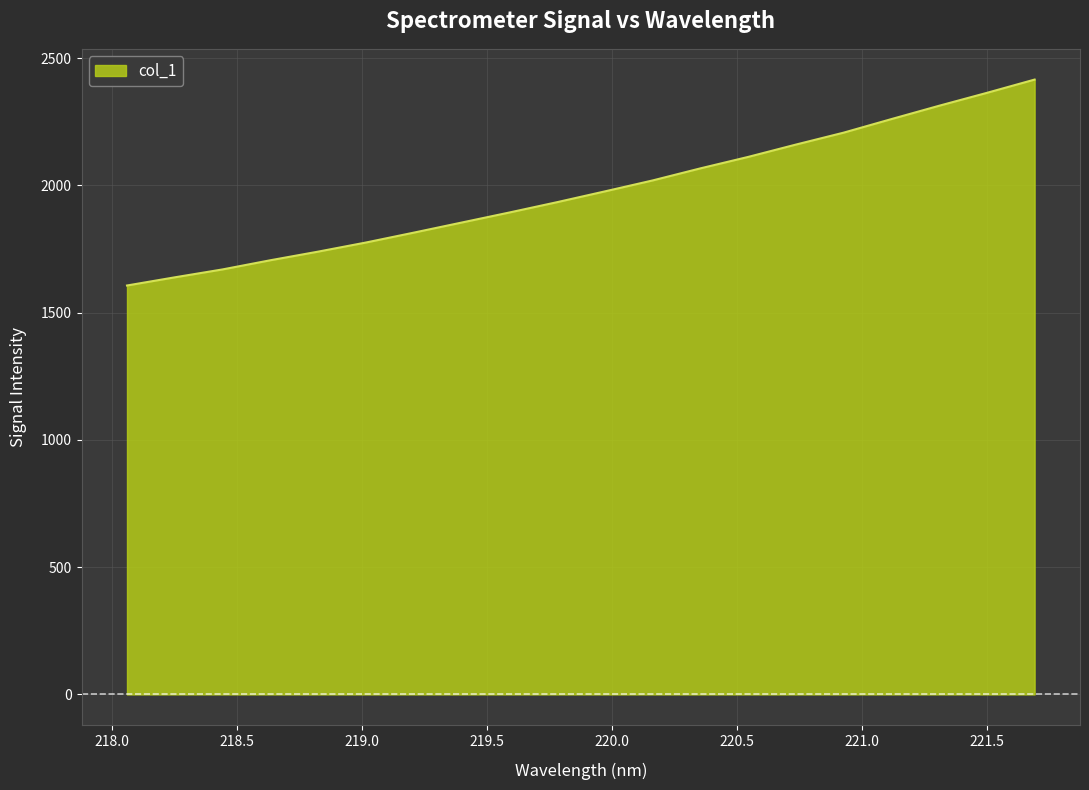

What is the difference between the maximum and minimum values?

809.2